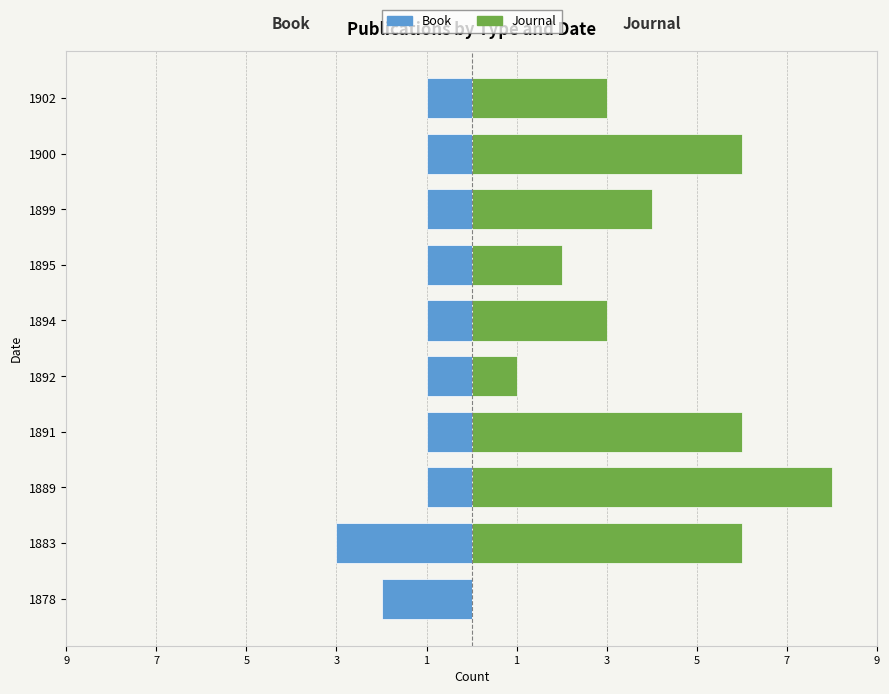

Rank the series by their maximum value, from lowest to highest.

Book, Journal